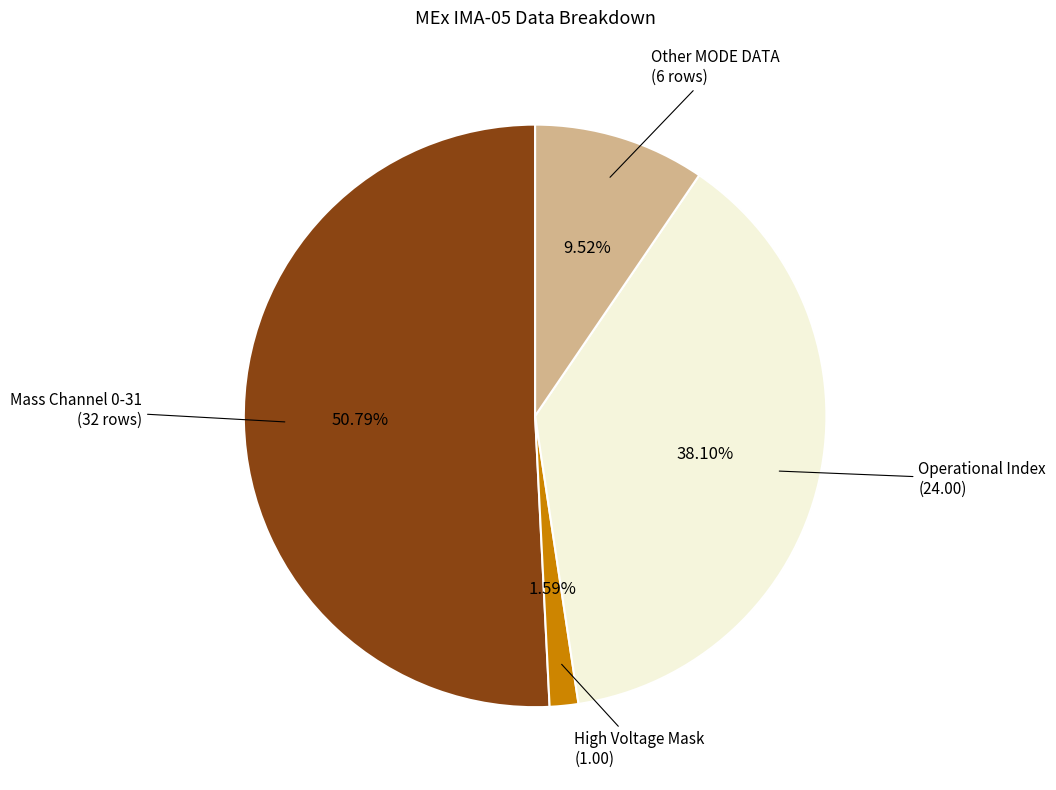

How many slices are in this pie chart?

4